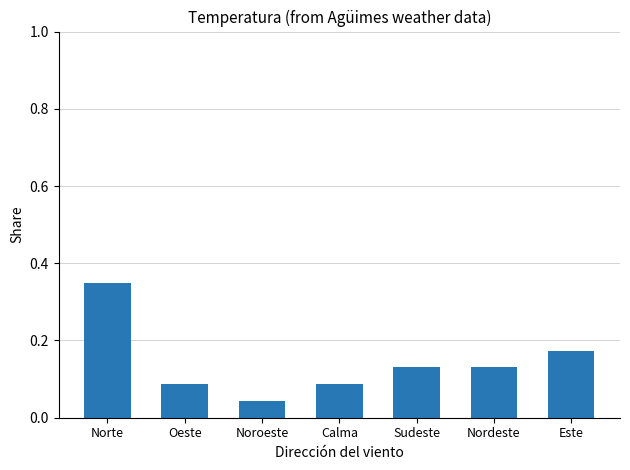

At which category does the chart reach its minimum across all series?

Noroeste